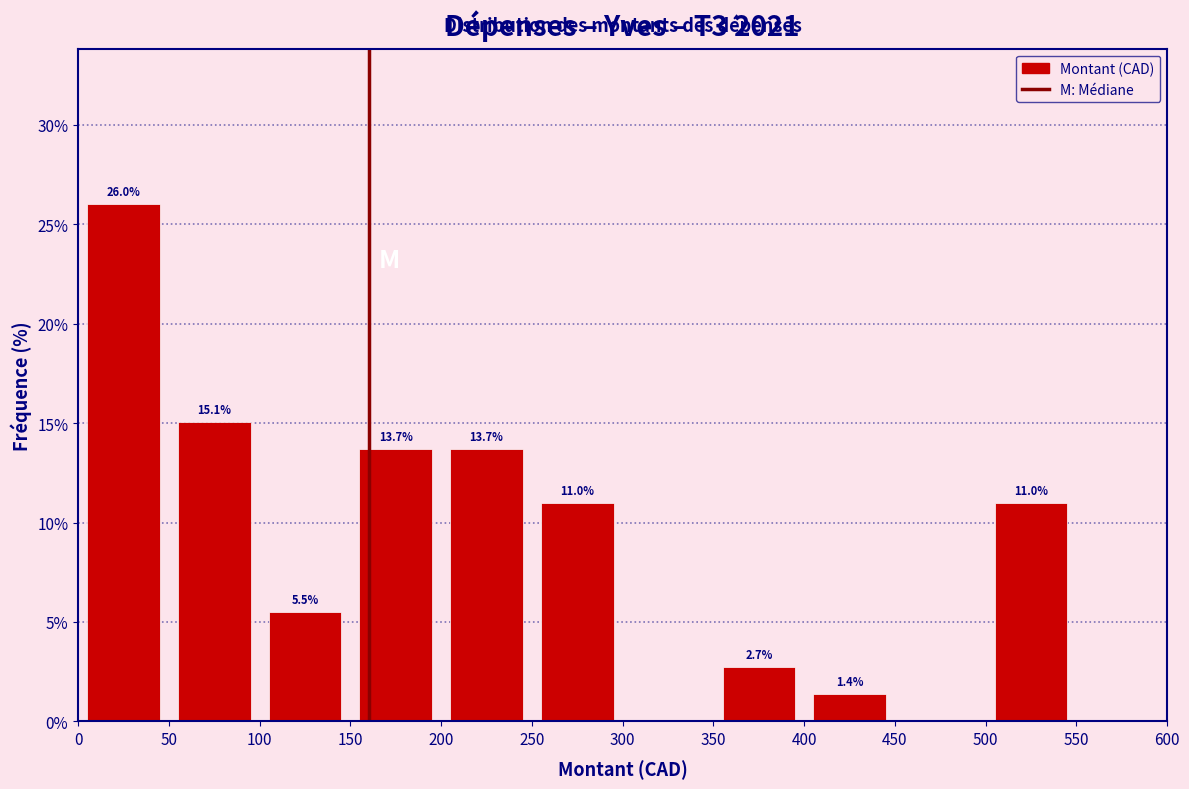

Which range on the x-axis has the tallest bar?

0 to 50